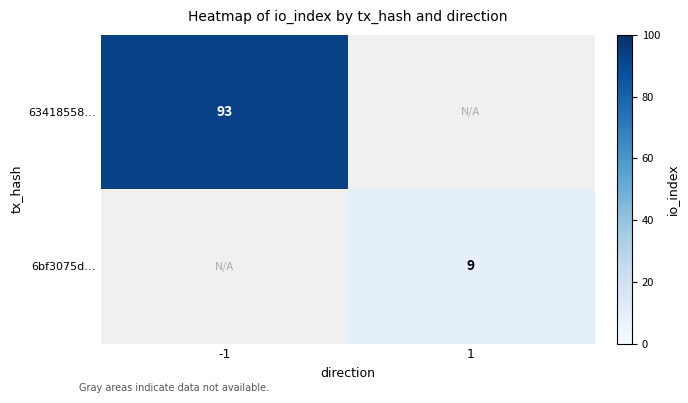

True or false: 63418558… has a value of 58.0 at -1.

False